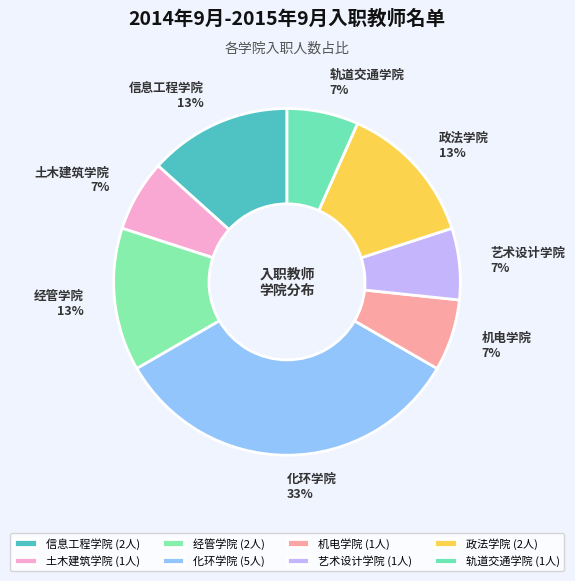

True or false: 艺术设计学院 accounts for 7% of the total.

True